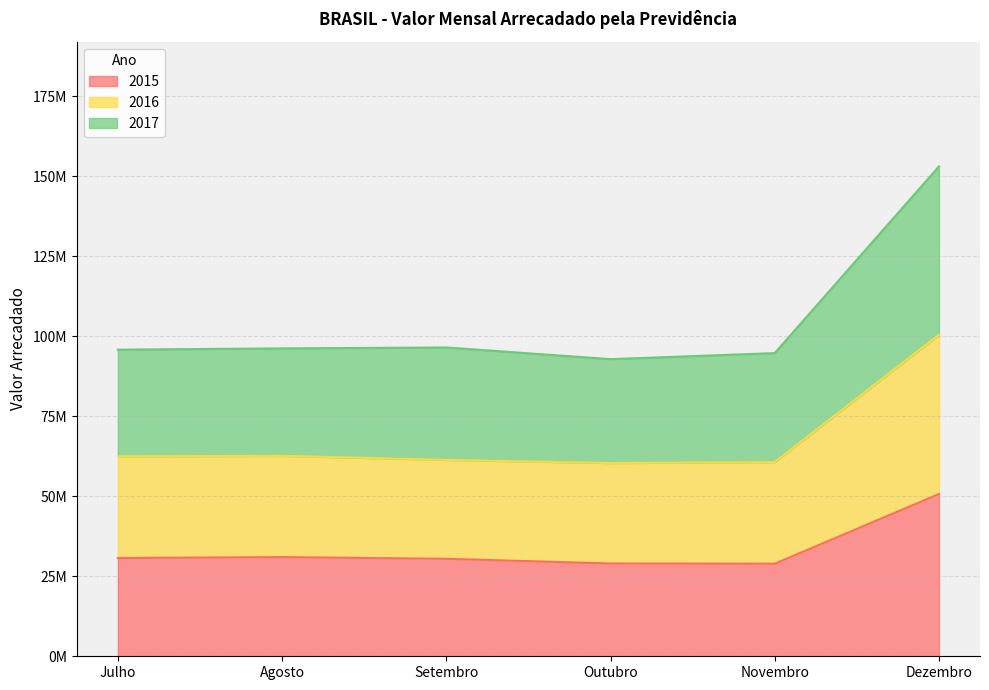

Which category has the highest value across all series?

Dezembro